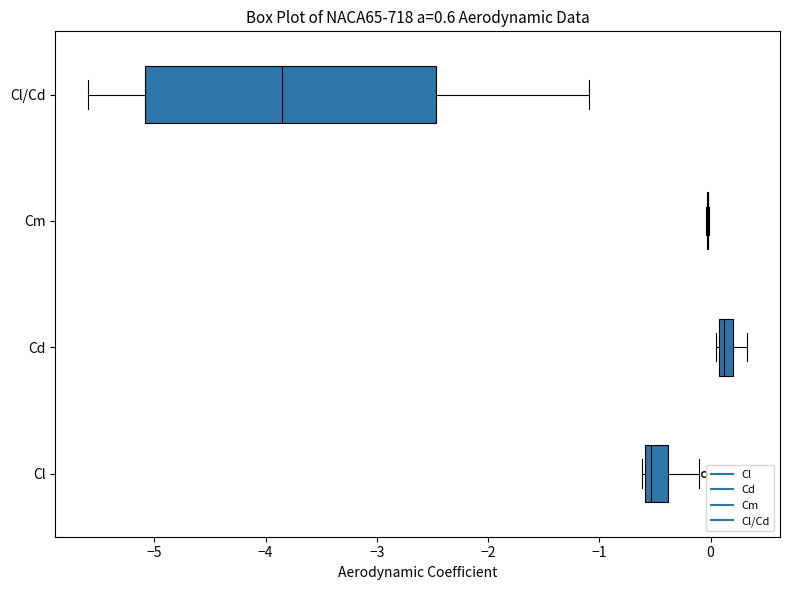

Which box is the widest, from its left edge to its right edge?

Cl/Cd